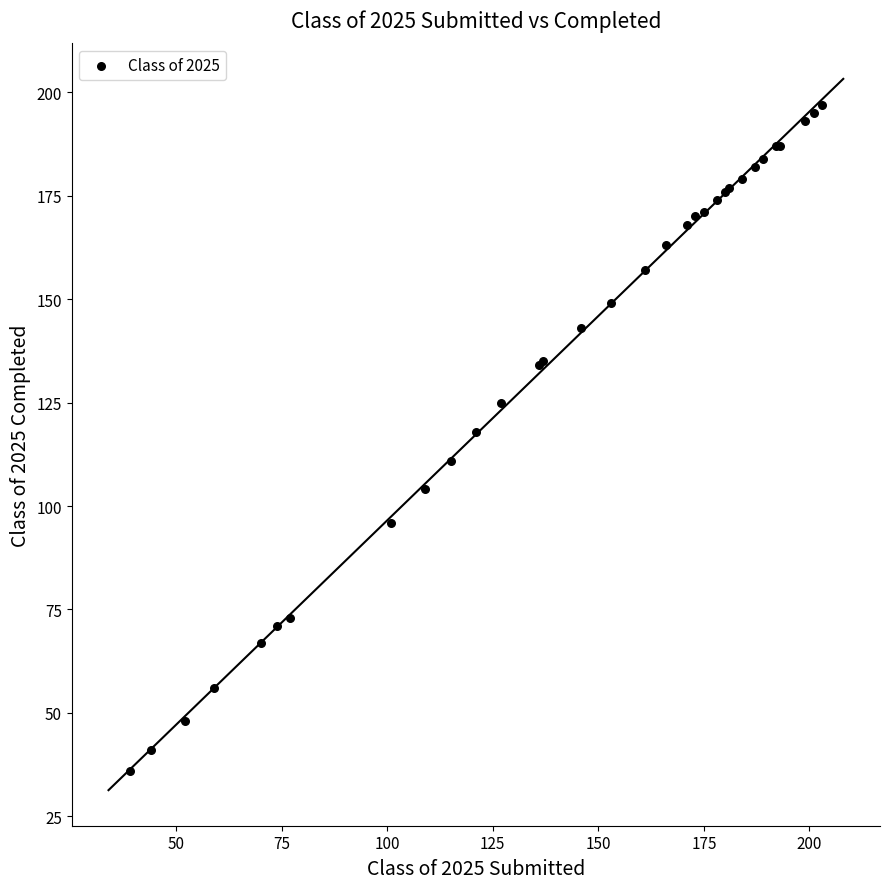

What Y value in the scatter plot is closest to 116?

118